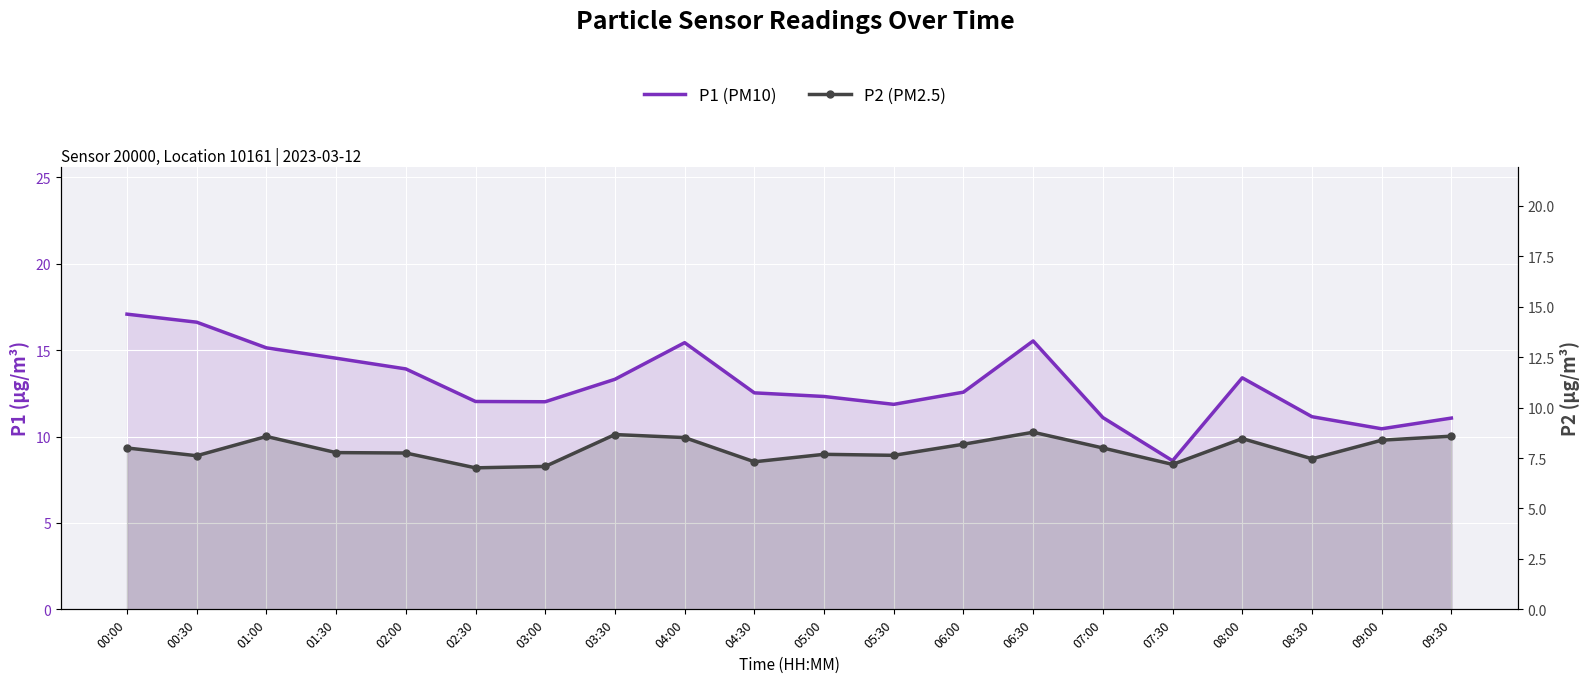

What are all the series names shown in the legend?

P1 (PM10), P2 (PM2.5)